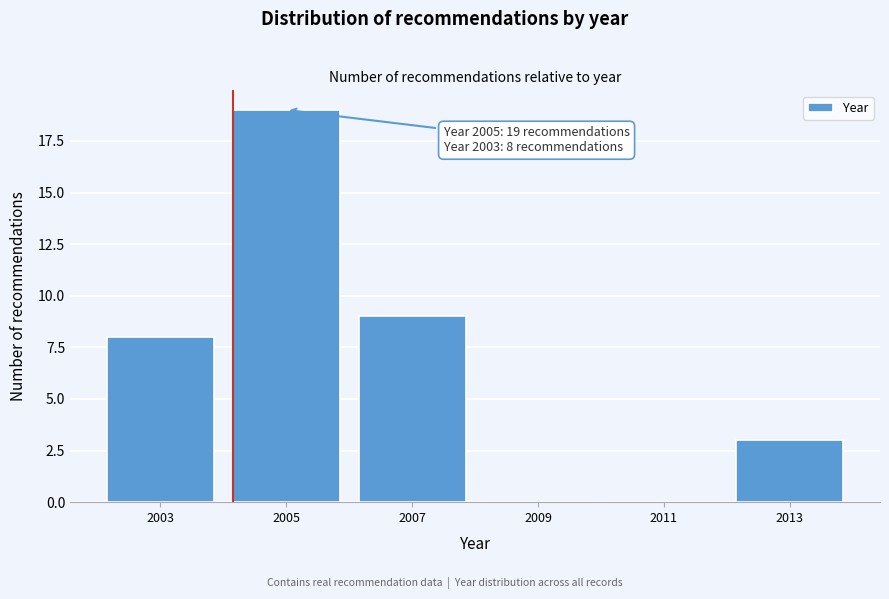

Reading left to right, extract all data points from this chart.

2003=8	2005=19	2007=9	2009=0	2011=0	2013=3